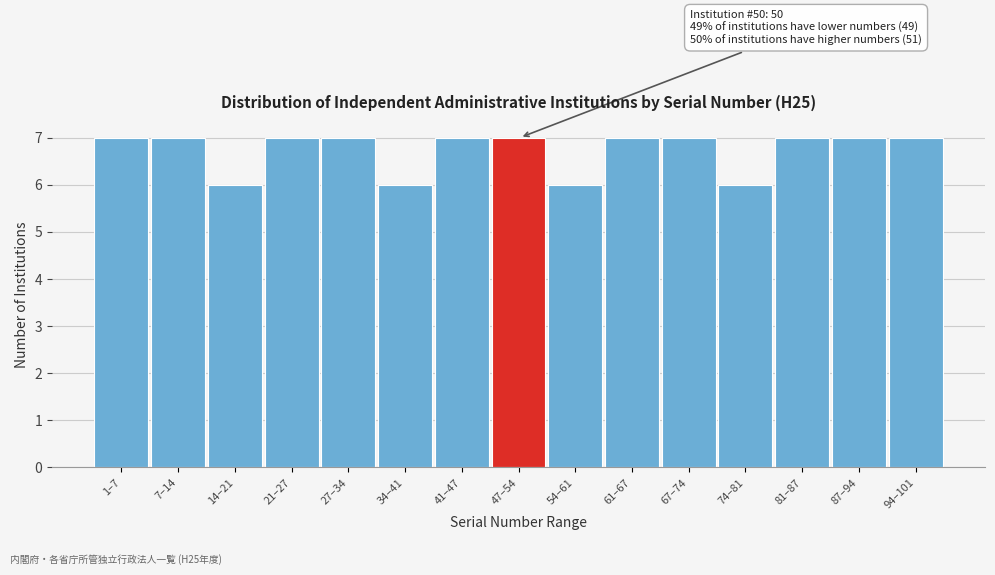

Reading left to right, list all the values displayed in this chart.

1–7=7	7–14=7	14–21=6	21–27=7	27–34=7	34–41=6	41–47=7	47–54=7	54–61=6	61–67=7	67–74=7	74–81=6	81–87=7	87–94=7	94–101=7